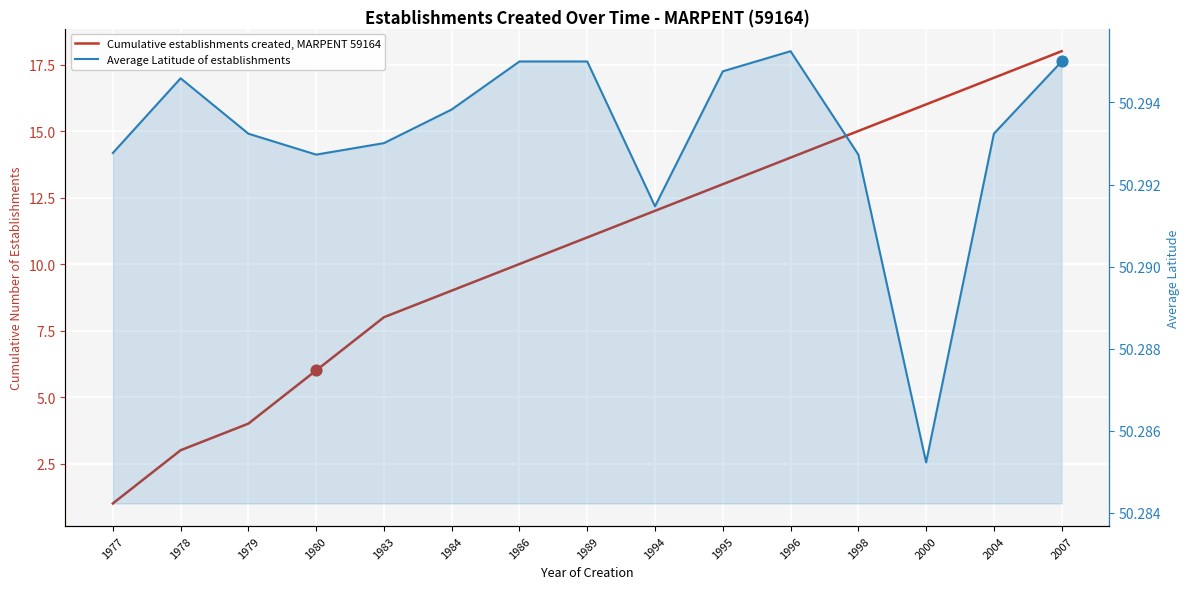

What is the total value across all series at 1977?

51.3